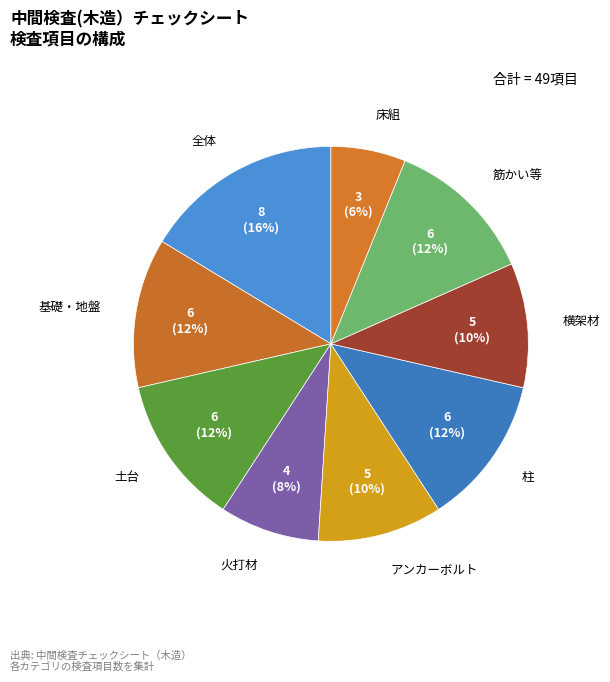

Count the number of slices in the pie.

9